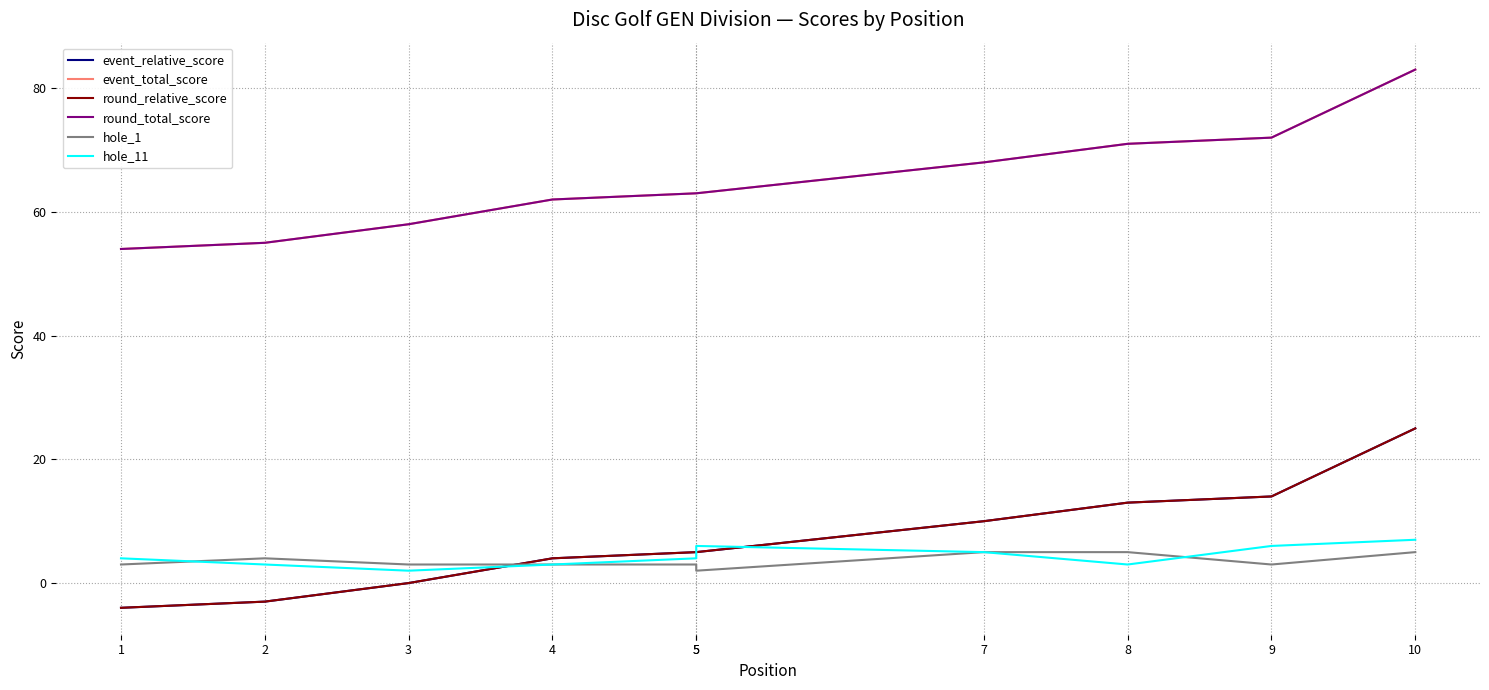

Which series has the widest spread of values?

event_relative_score